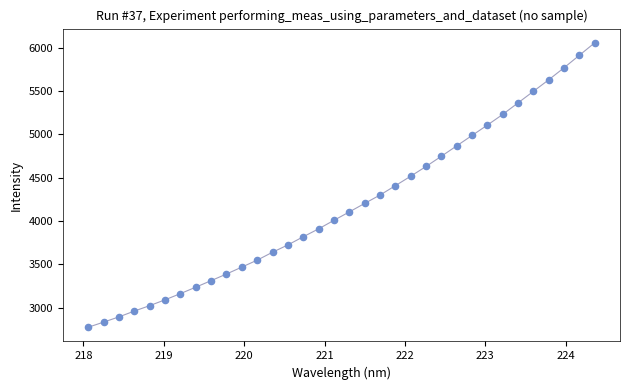

What is the range of Y values (max minus min)?

3278.8